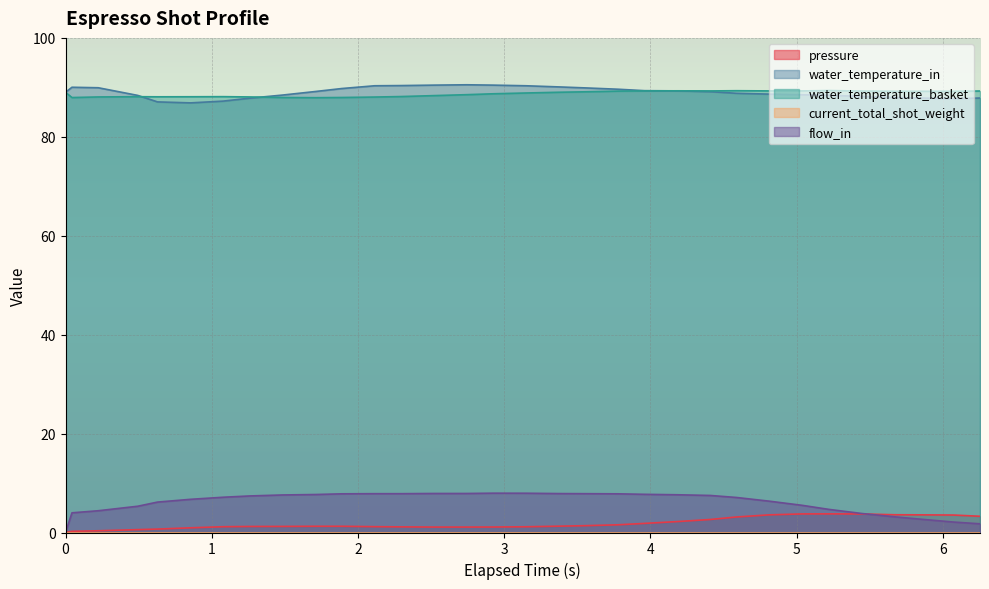

Between 1.889 and 4.814, which series saw the biggest shift?

pressure